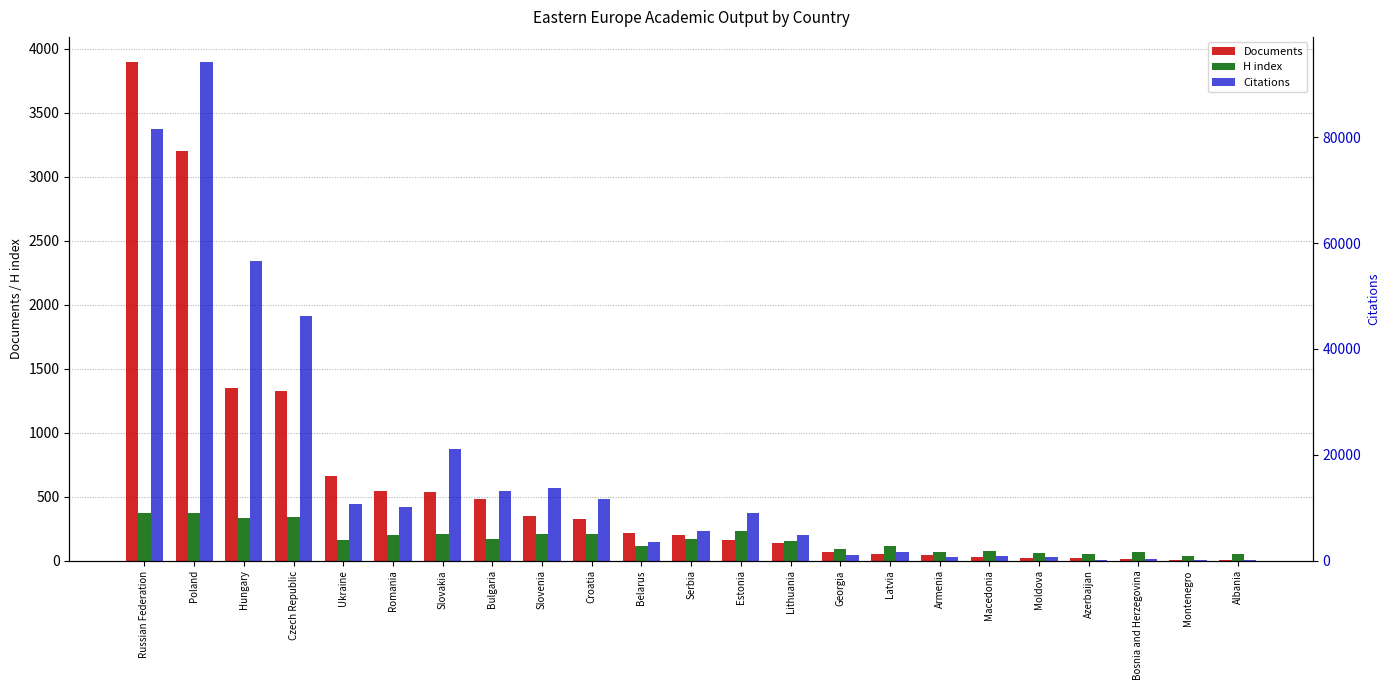

Is the value of Documents at Bosnia and Herzegovina greater than the value of H index at Albania?

No